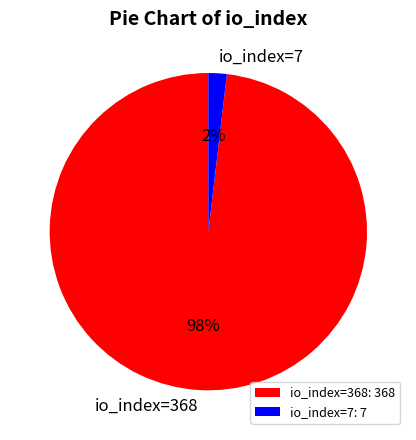

How many slices are in this pie chart?

2